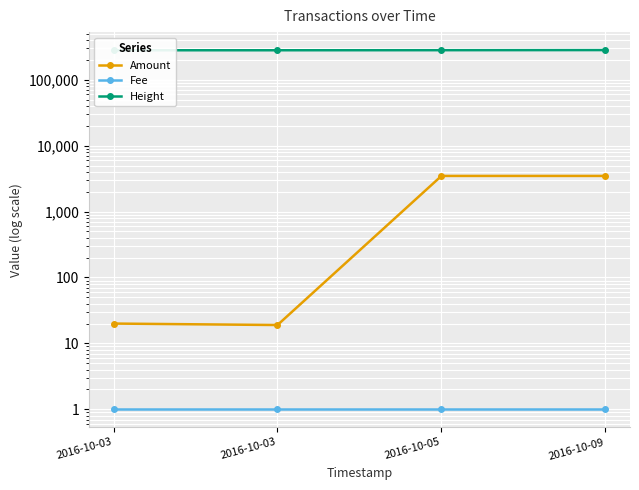

How many series are shown in this chart?

3